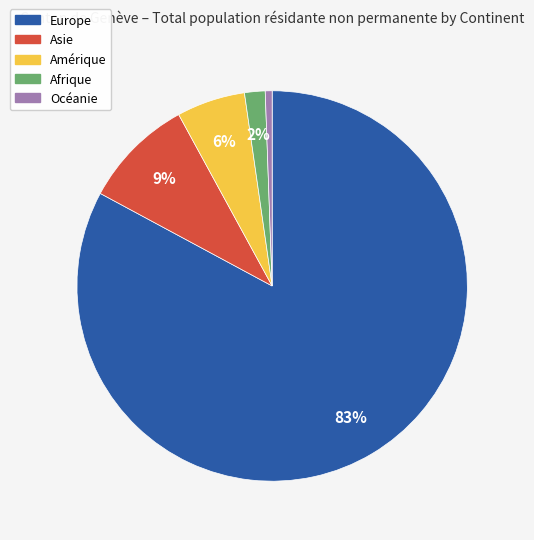

Which slice represents more than half of the pie?

Europe